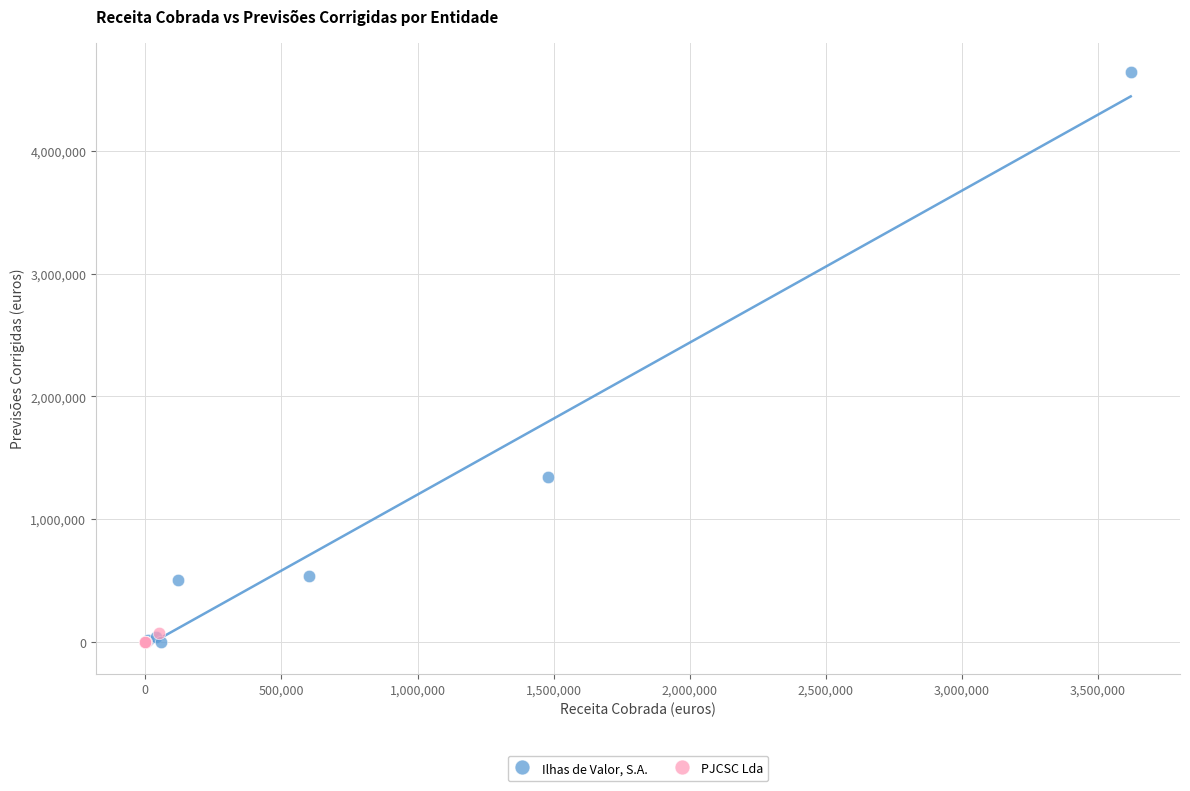

What are all the series names shown in the legend?

Ilhas de Valor, S.A., PJCSC Lda